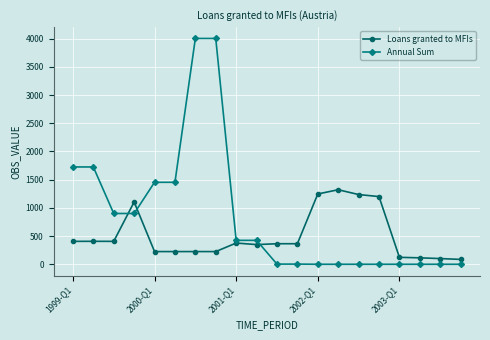

List the series in order of their overall mean, highest first.

Annual Sum, Loans granted to MFIs